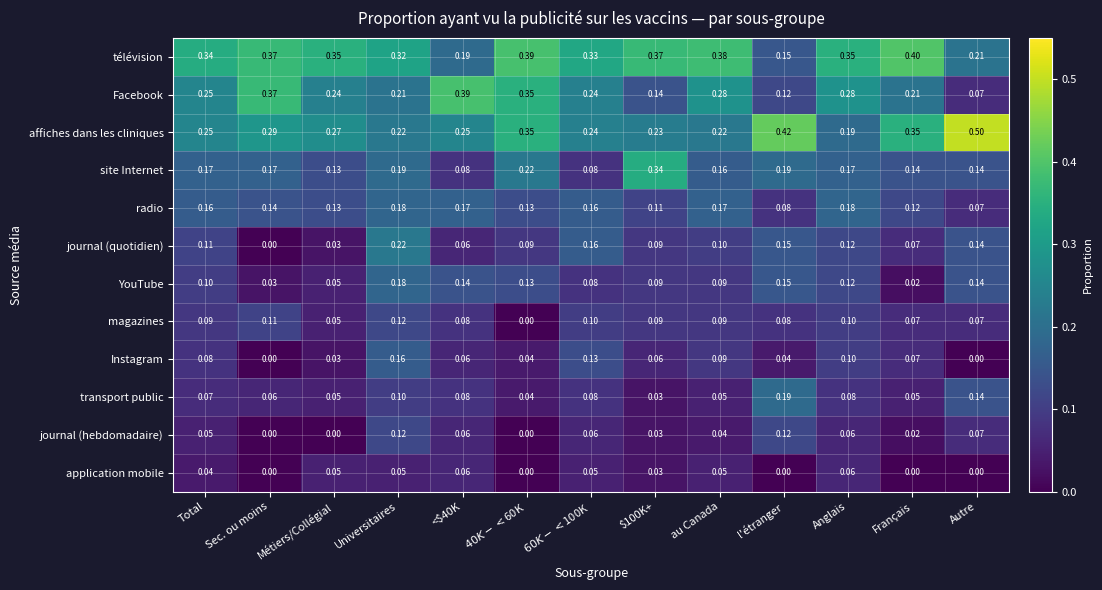

Which series has the largest total across all categories?

télévision